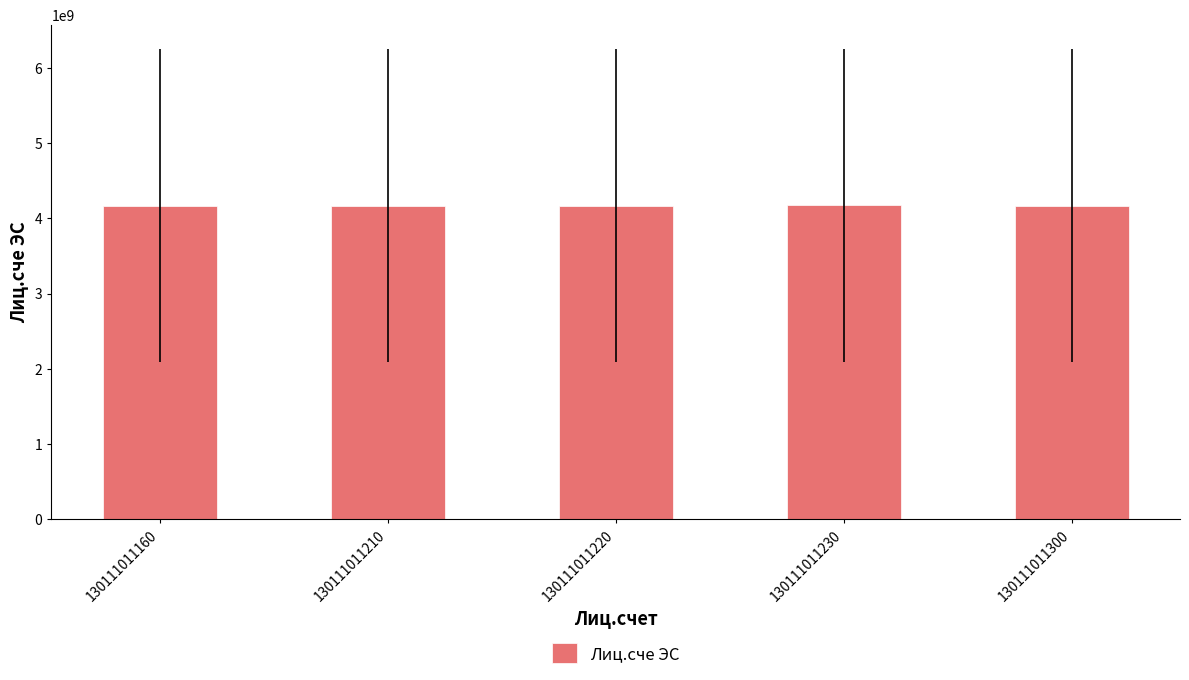

The value at 130111011220 is 1286374544. True or false?

False